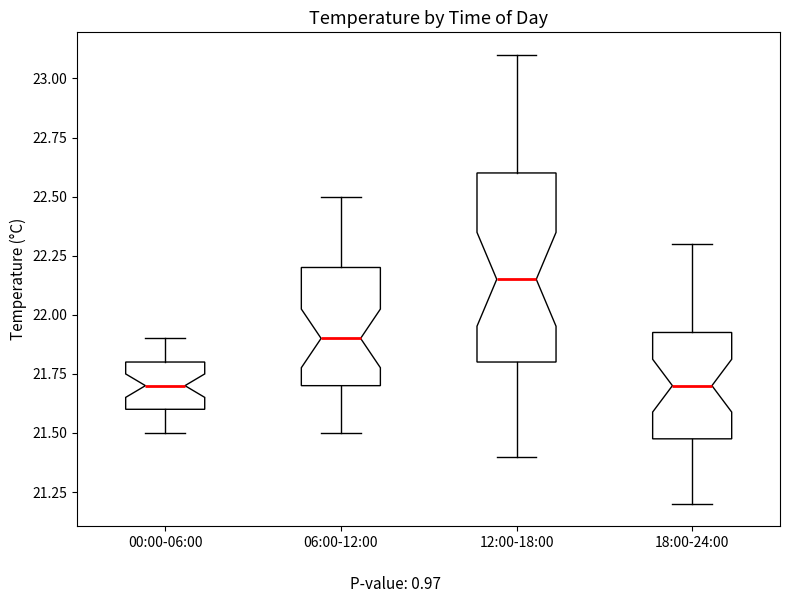

Which box is the tallest, from its lower edge to its upper edge?

12:00-18:00